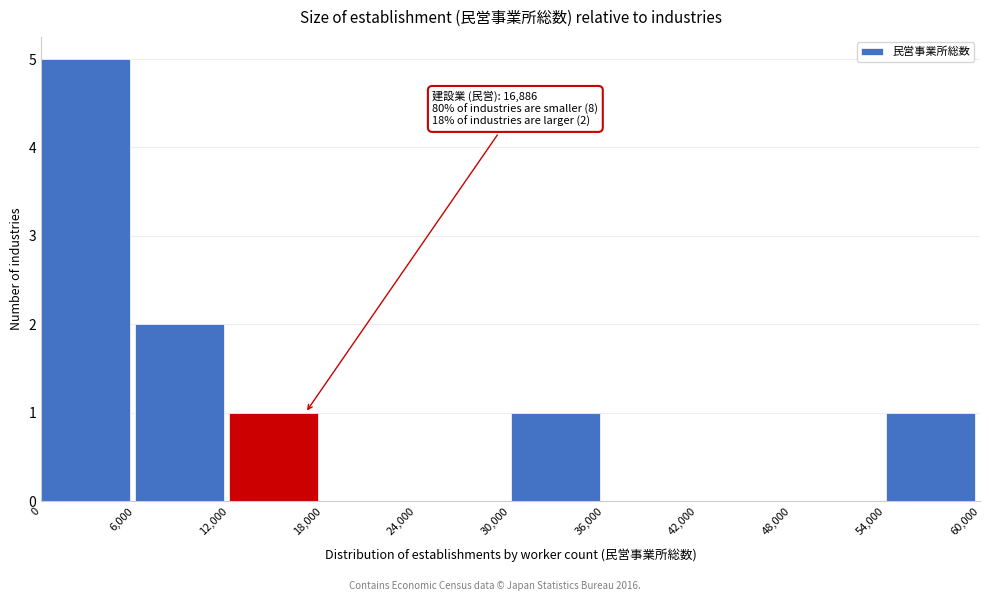

Which range on the x-axis has the tallest bar?

0 to 6,000